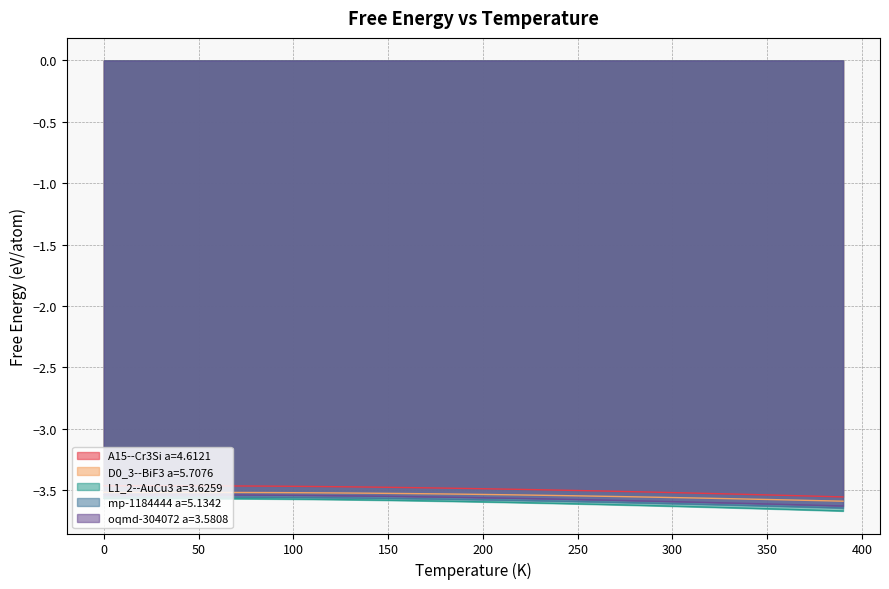

True or false: A15--Cr3Si a=4.6121 has a value of -0.9 at 100.

False